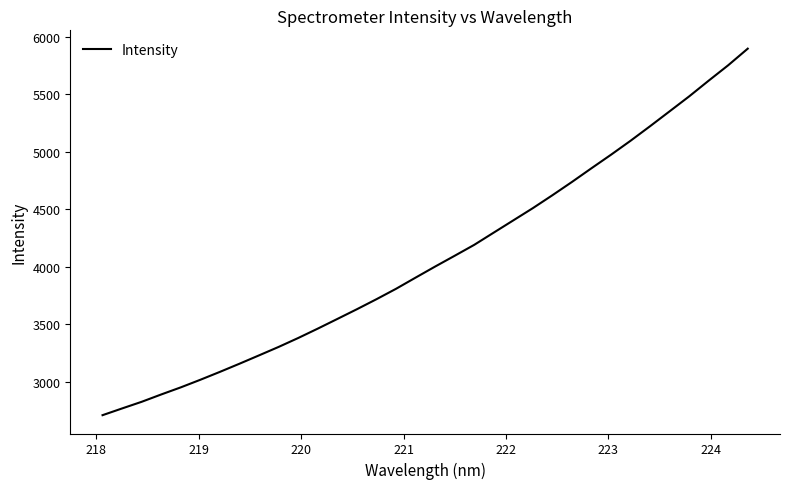

What is the greatest value displayed?

5895.4